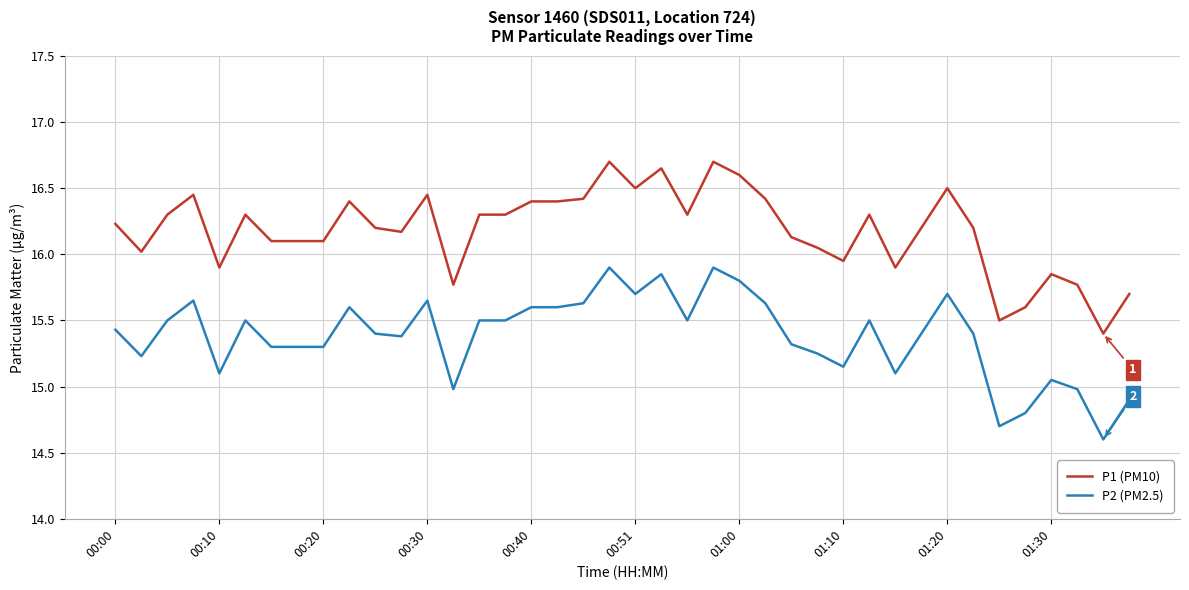

What is the average value of the P1 (PM10) series?

16.2